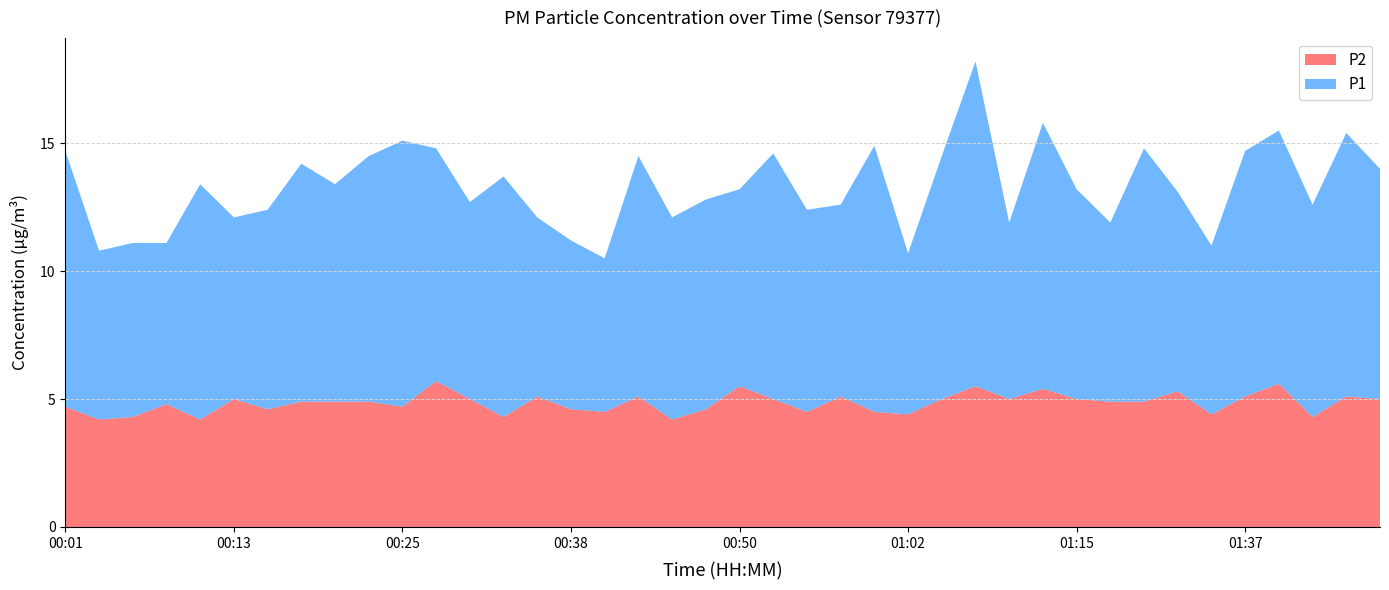

Reading left to right, list all the values displayed in this chart.

P1: 00:01=10.0	00:03=6.6	00:06=6.8	00:08=6.3	00:11=9.2	00:13=7.1	00:15=7.8	00:18=9.3	00:20=8.5	00:23=9.6	00:25=10.4	00:28=9.1	00:30=7.7	00:33=9.4	00:35=7.0	00:38=6.6	00:40=6.0	00:43=9.4	00:45=7.9	00:48=8.2	00:50=7.7	00:52=9.6	00:55=7.9	00:57=7.5	01:00=10.4	01:02=6.3	01:05=9.5	01:07=12.7	01:10=6.9	01:12=10.4	01:15=8.2	01:20=7.0	01:25=9.9	01:28=7.8	01:34=6.6	01:37=9.6	01:39=9.9	01:42=8.3	01:44=10.3	01:47=9.0
P2: 00:01=4.7	00:03=4.2	00:06=4.3	00:08=4.8	00:11=4.2	00:13=5.0	00:15=4.6	00:18=4.9	00:20=4.9	00:23=4.9	00:25=4.7	00:28=5.7	00:30=5.0	00:33=4.3	00:35=5.1	00:38=4.6	00:40=4.5	00:43=5.1	00:45=4.2	00:48=4.6	00:50=5.5	00:52=5.0	00:55=4.5	00:57=5.1	01:00=4.5	01:02=4.4	01:05=5.0	01:07=5.5	01:10=5.0	01:12=5.4	01:15=5.0	01:20=4.9	01:25=4.9	01:28=5.3	01:34=4.4	01:37=5.1	01:39=5.6	01:42=4.3	01:44=5.1	01:47=5.0